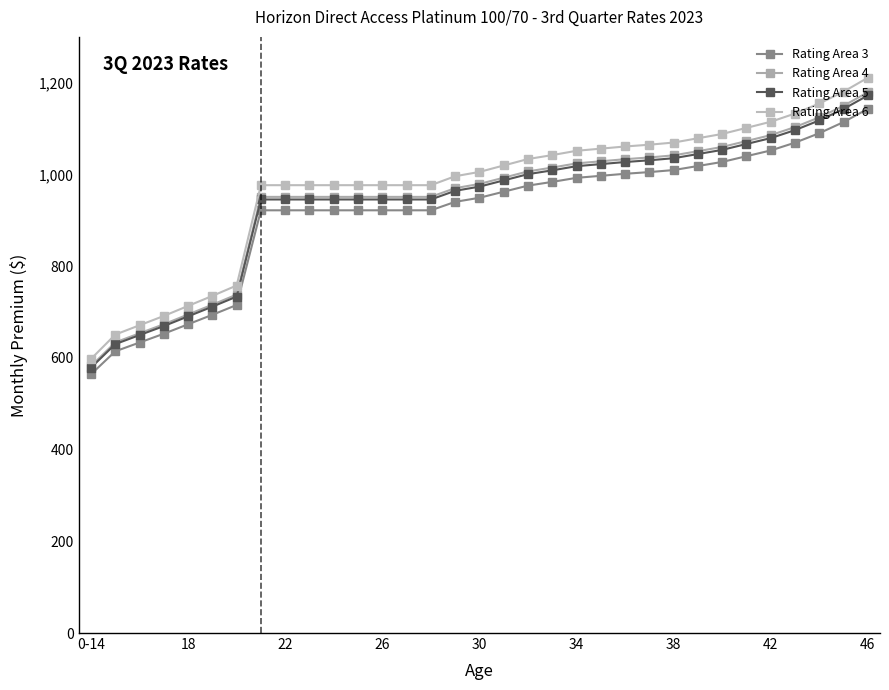

True or false: Rating Area 6 and Rating Area 5 cross at least once.

False